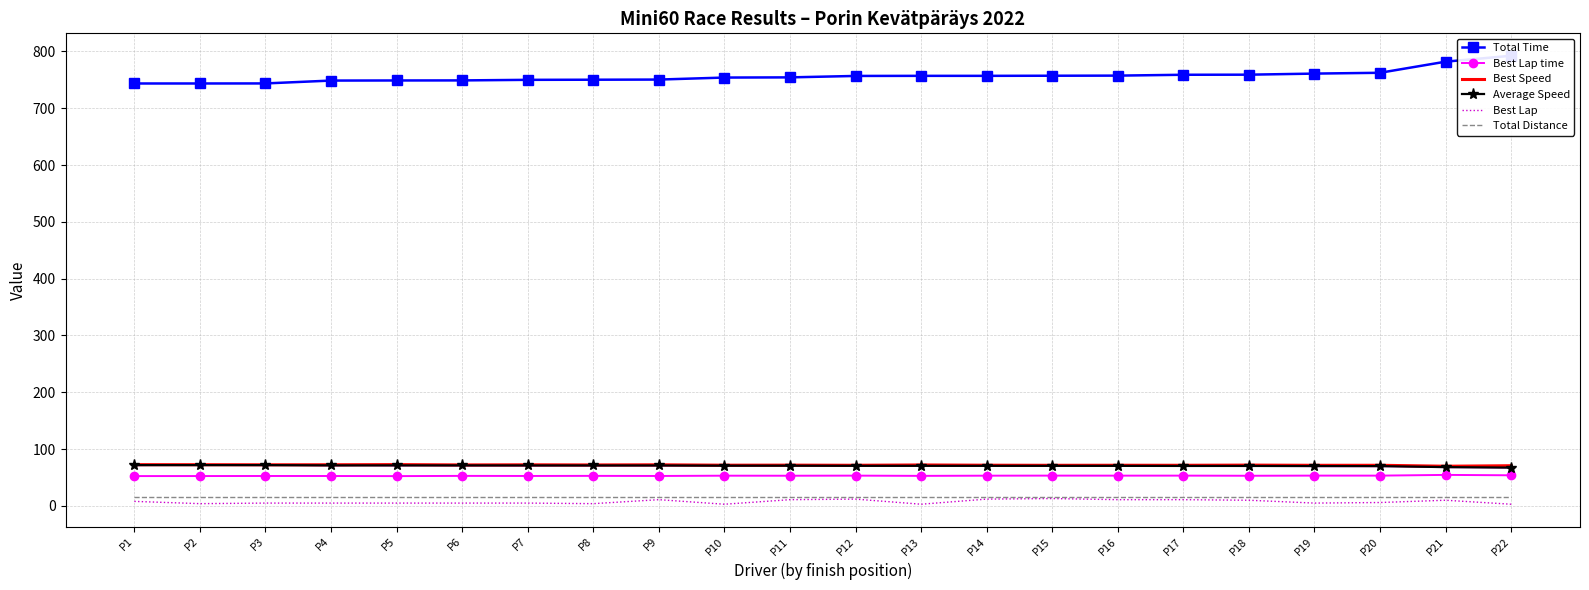

True or false: Total Time and Total Distance cross at least once.

False